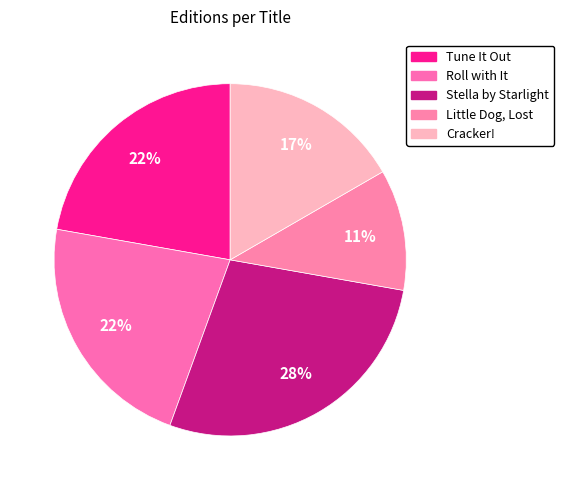

How many segments does this pie chart have?

5